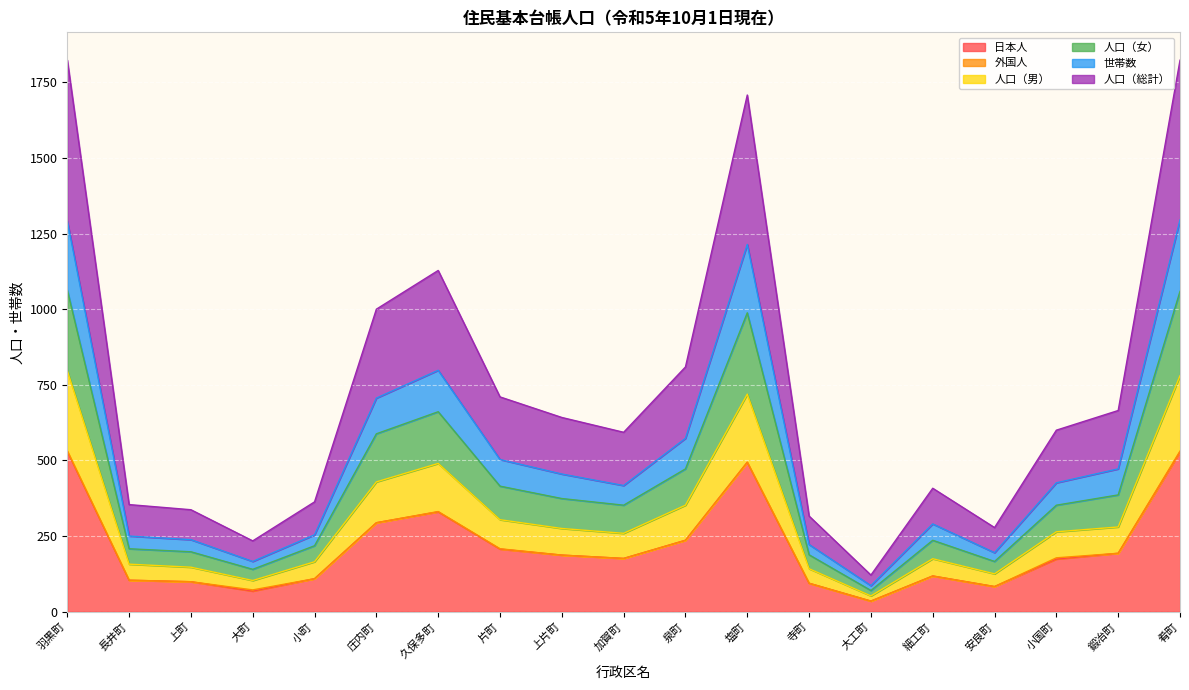

In 世帯数, how many points are higher than both neighbors (excluding endpoints)?

3